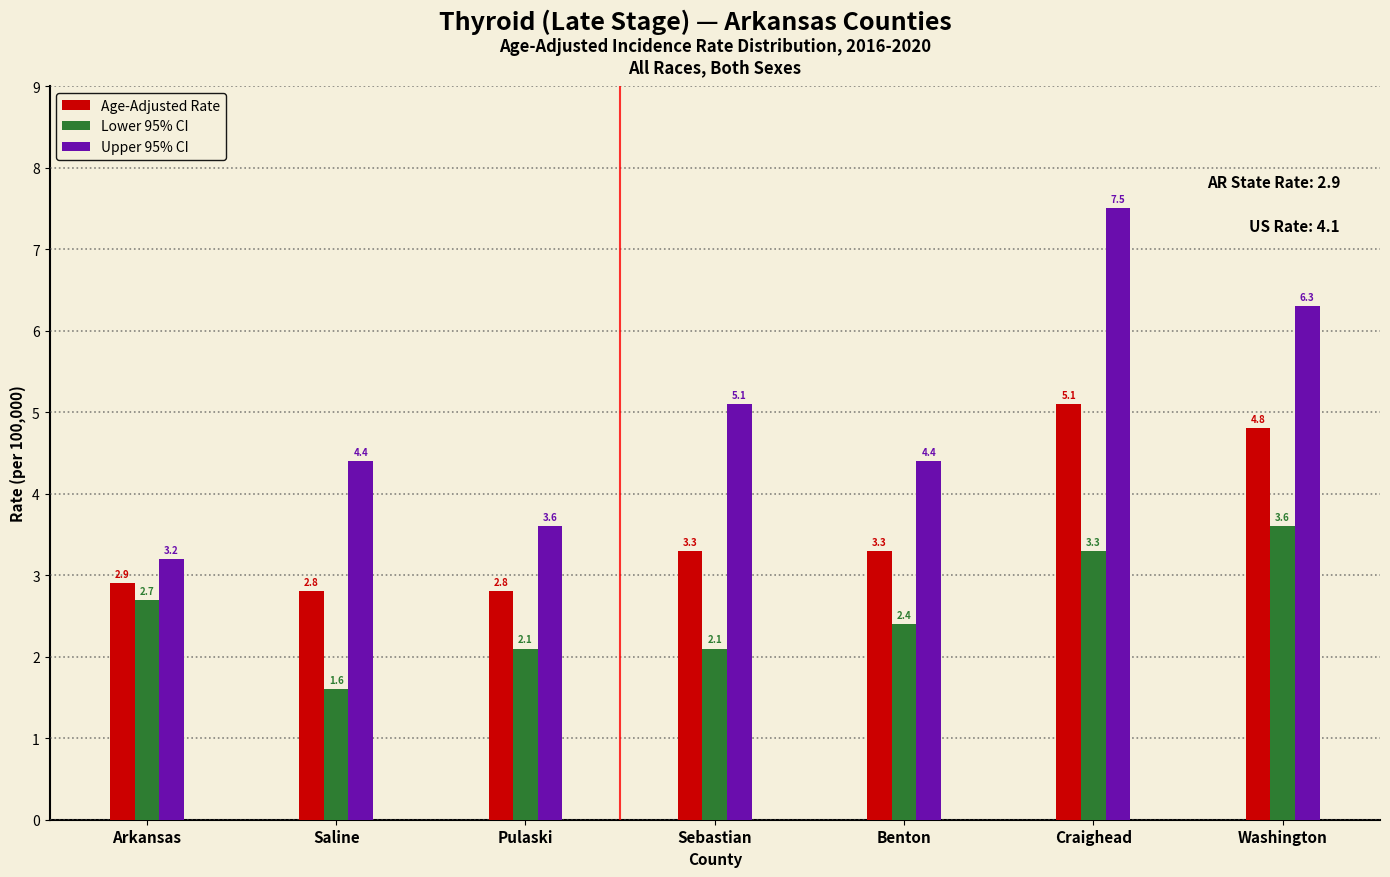

Reading left to right, extract all data points from this chart.

Age-Adjusted Rate: 2.9	2.8	2.8	3.3	3.3	5.1	4.8
Lower 95% CI: 2.7	1.6	2.1	2.1	2.4	3.3	3.6
Upper 95% CI: 3.2	4.4	3.6	5.1	4.4	7.5	6.3